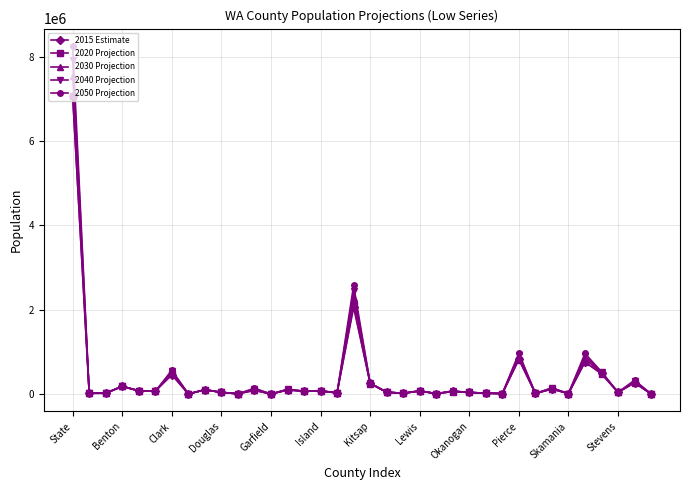

Which series has the widest spread of values?

2050 Projection